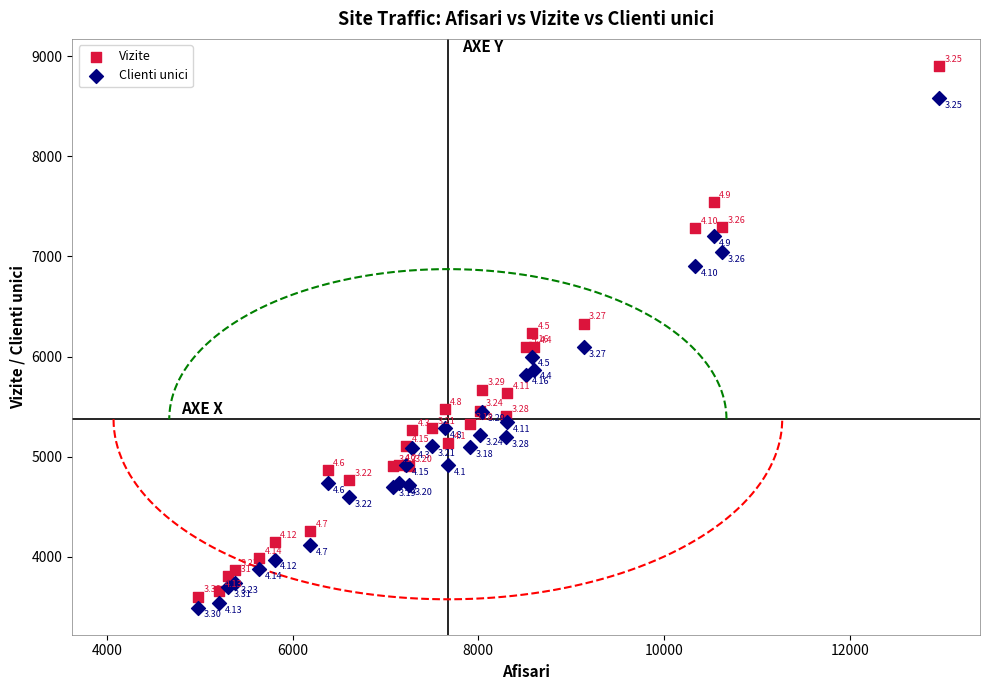

What is the X range (max minus min) for the scatter plot?

7976